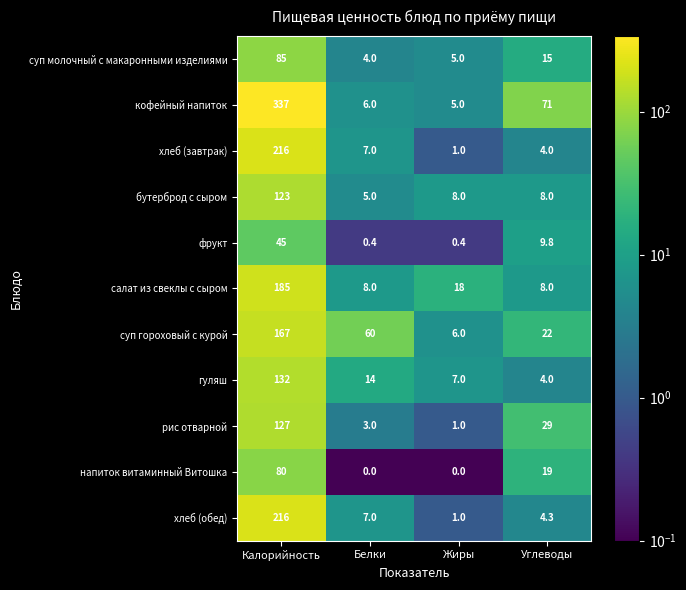

How many series are shown in this chart?

11